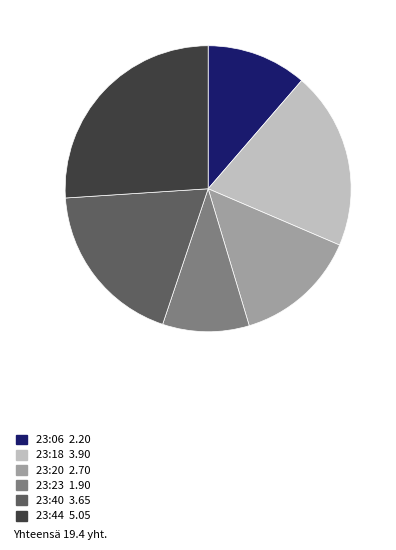

How many segments does this pie chart have?

6